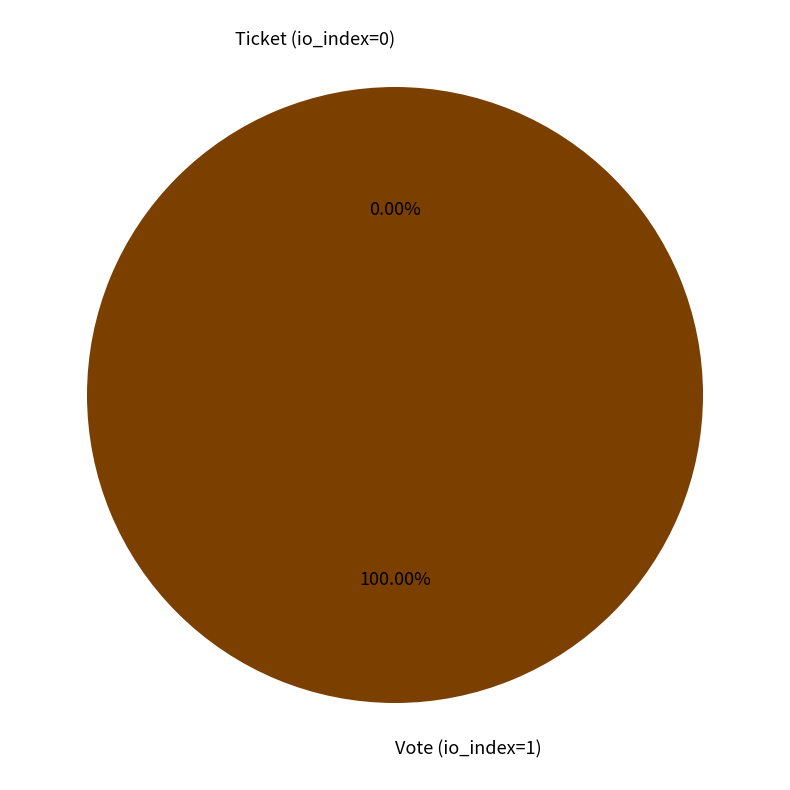

Rank the categories by value from highest to lowest.

Vote (io_index=1), Ticket (io_index=0)